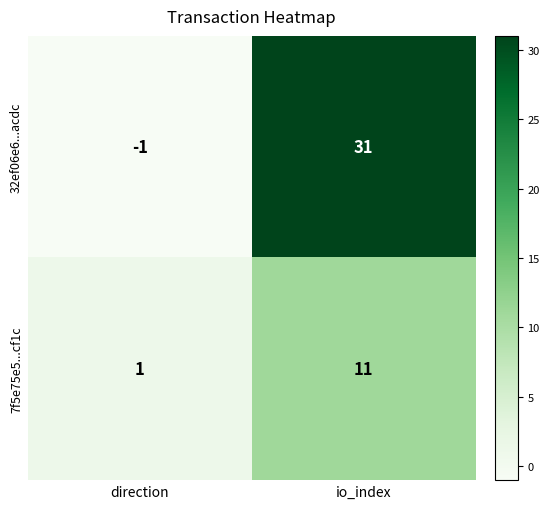

What is the difference between the maximum and minimum values in the 7f5e75e5...cf1c series?

10